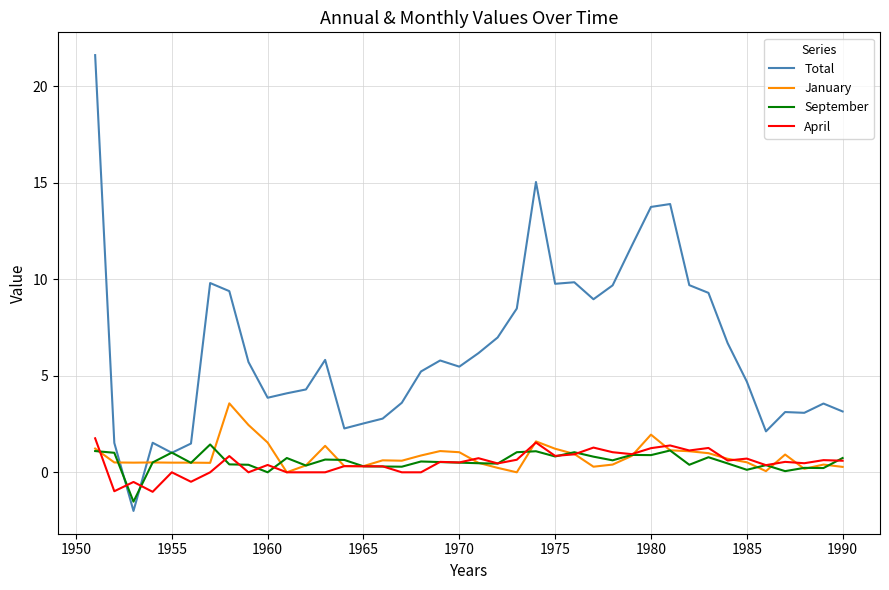

Which series has the largest total across all categories?

Total